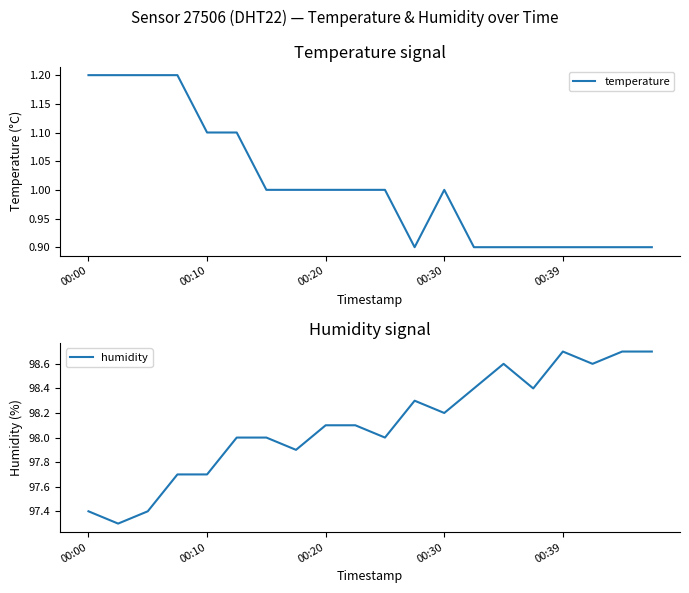

Which series has the largest total across all categories?

humidity